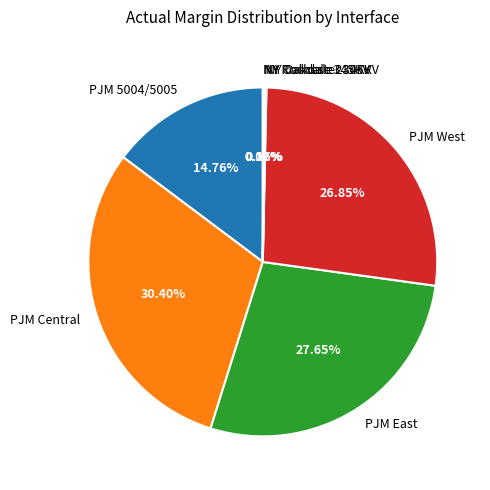

Which slice is the largest?

PJM Central